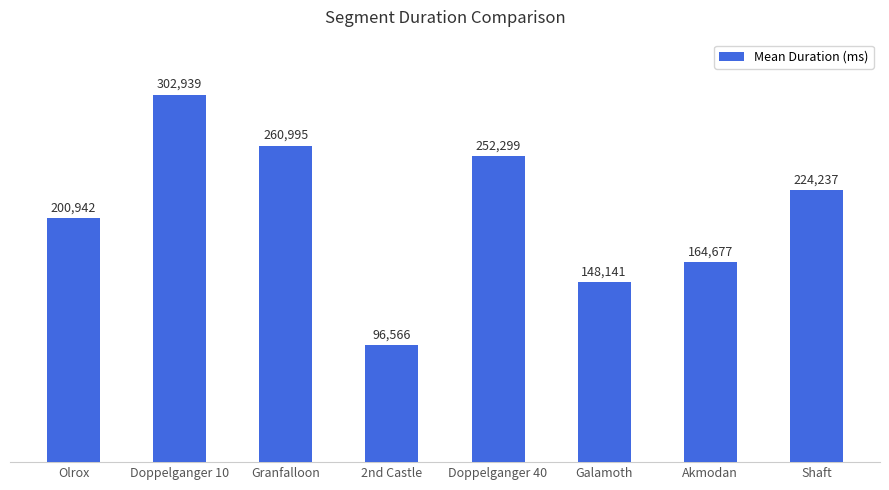

What is the change in value from 2nd Castle to Galamoth?

+51575